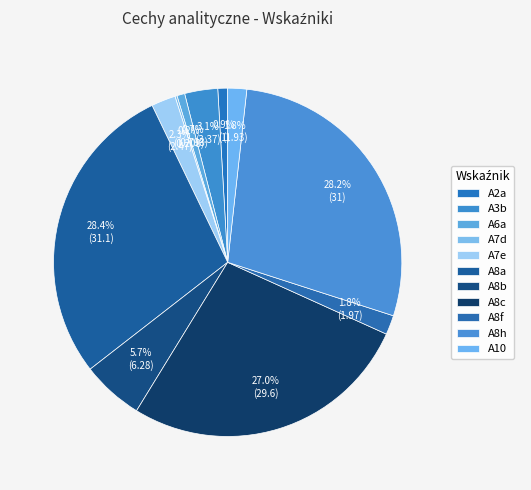

Is there a majority slice in this chart?

No